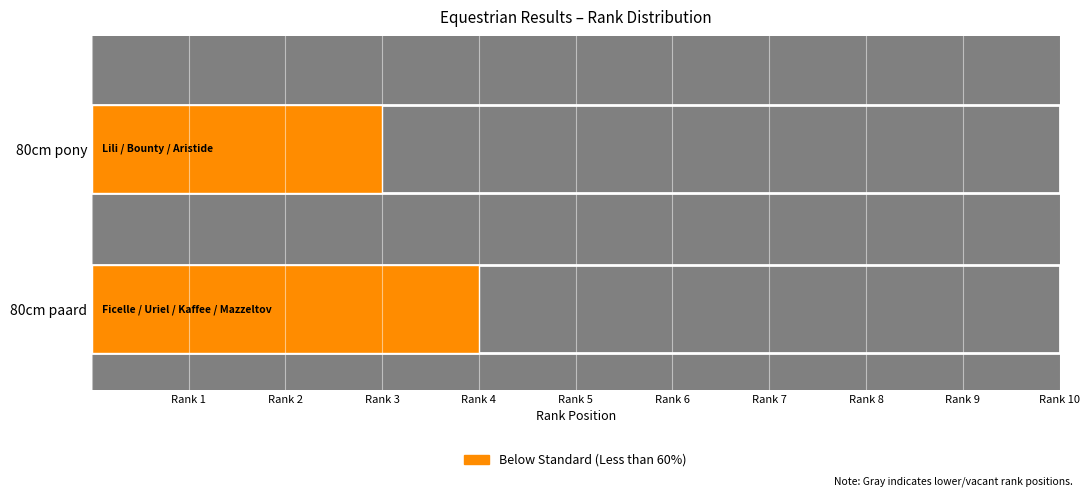

What is the difference between the second highest and second lowest values in the Rank series?

7